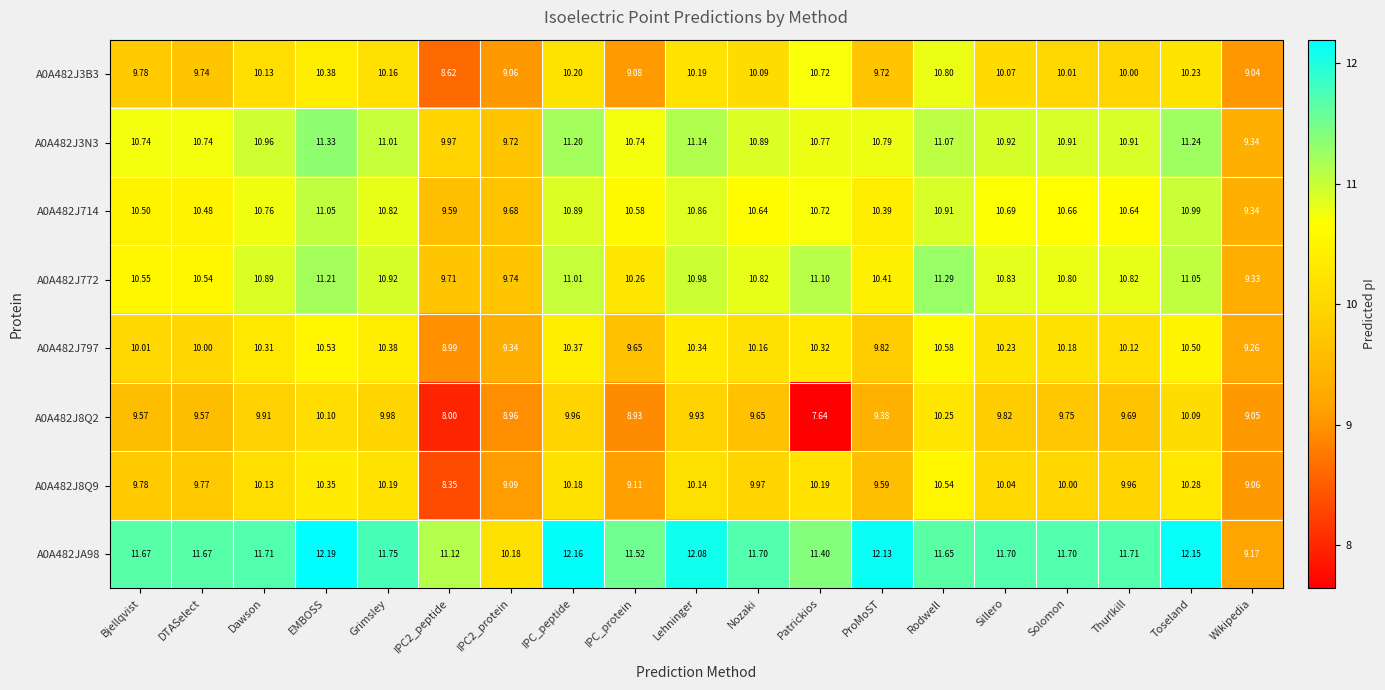

At Nozaki, list the series in order from smallest to largest.

A0A482J8Q2, A0A482J8Q9, A0A482J3B3, A0A482J797, A0A482J714, A0A482J772, A0A482J3N3, A0A482JA98